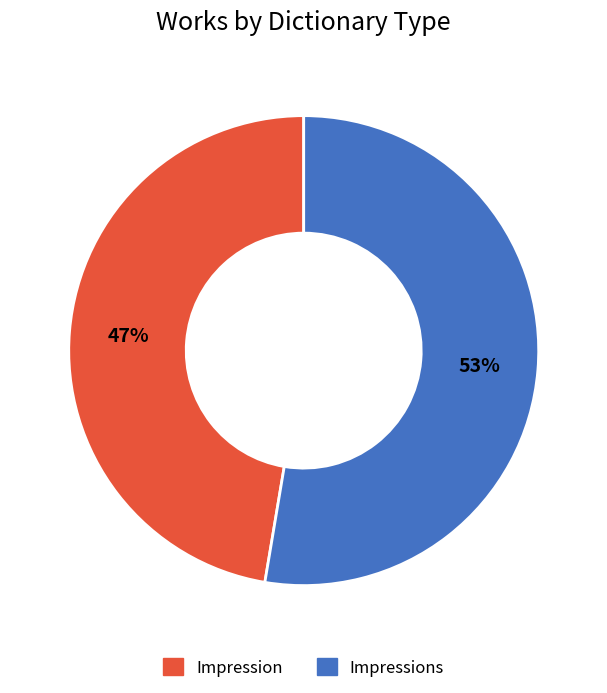

Which category has the biggest portion of the pie?

Impressions